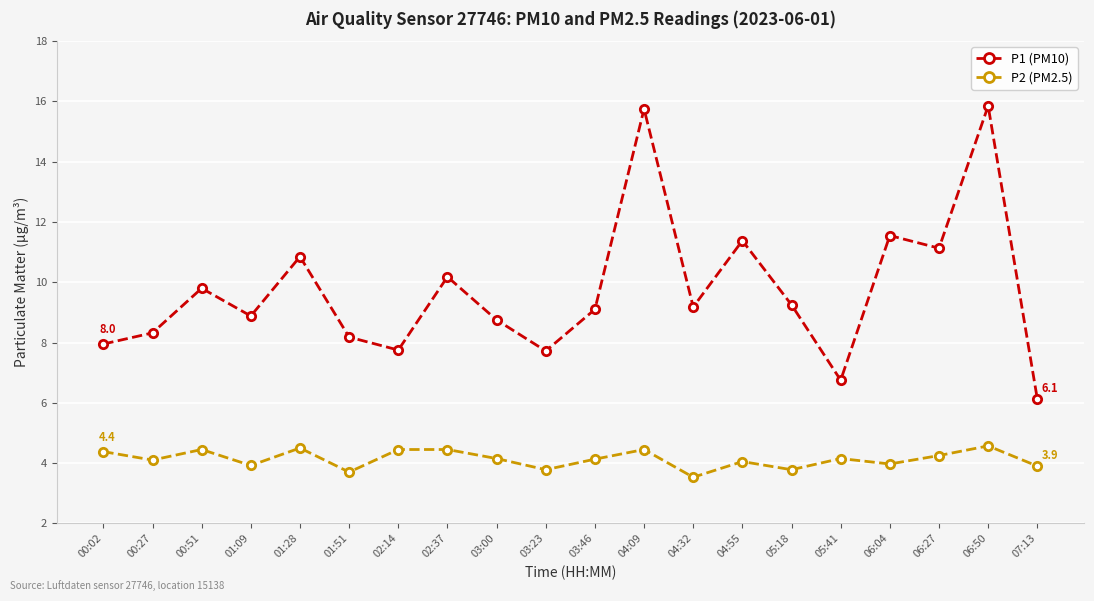

Between 02:37 and 07:13, which series saw the biggest shift?

P1 (PM10)